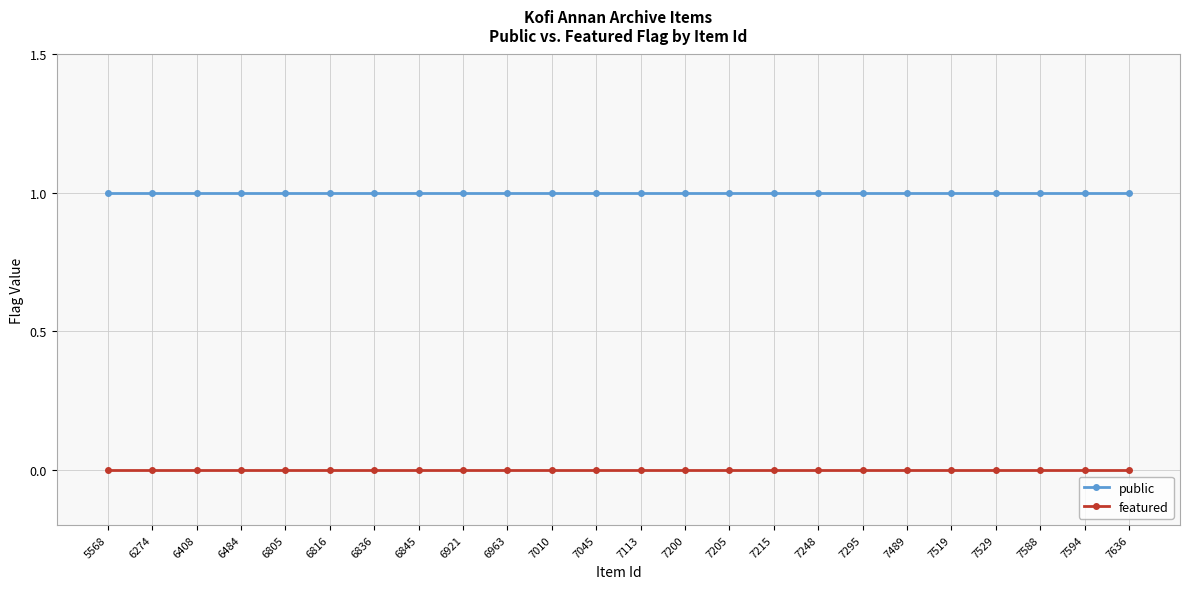

Which series has the largest total across all categories?

public